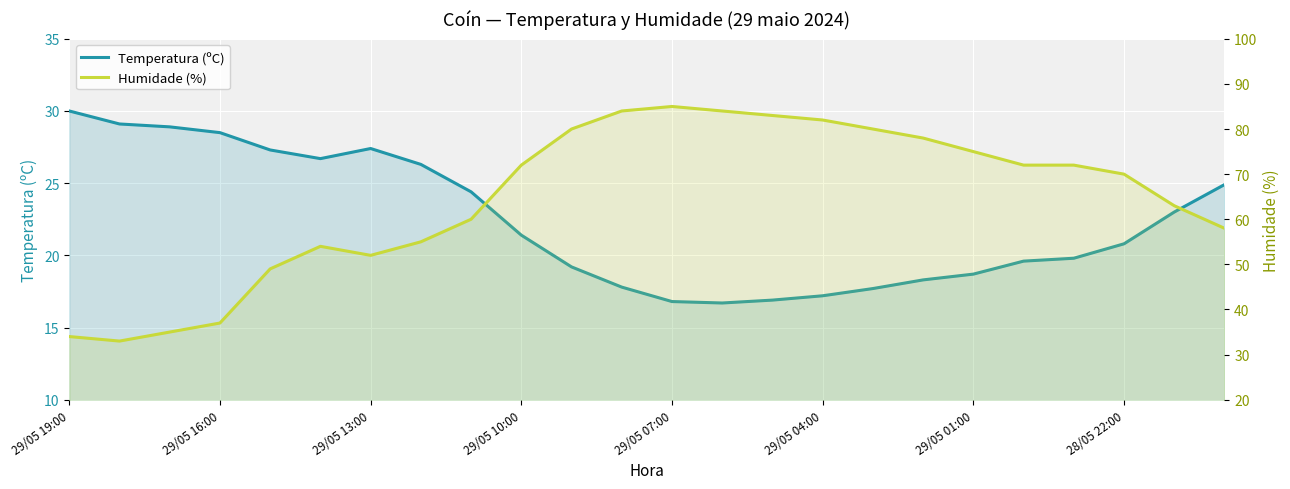

True or false: Humidade (%) has a value of 48.9 at 29/05 13:00.

False